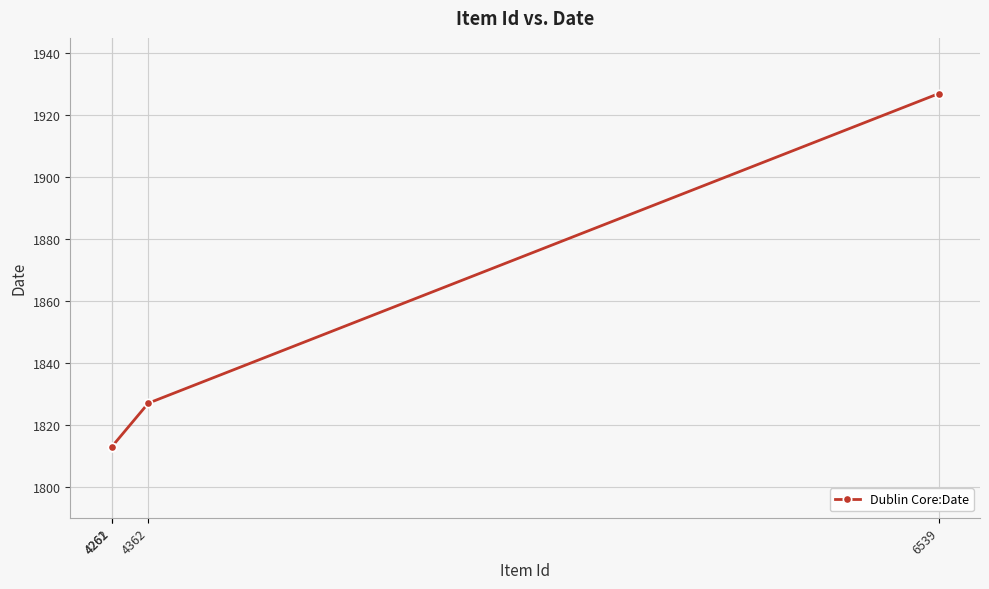

Reading left to right, extract all data points from this chart.

4261=1813	4262=1813	4362=1827	6539=1927